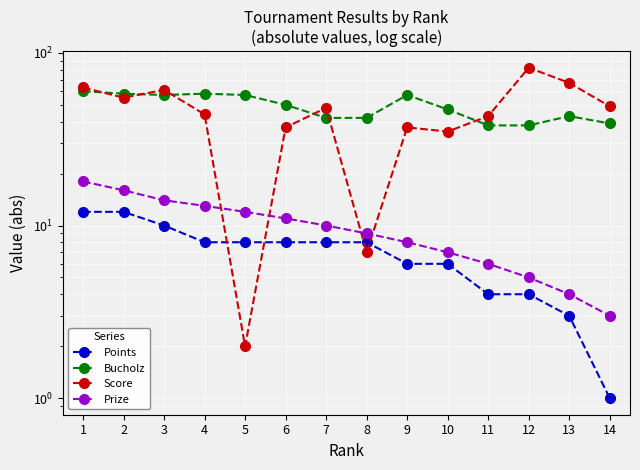

Where does the Prize series first go above 10?

1